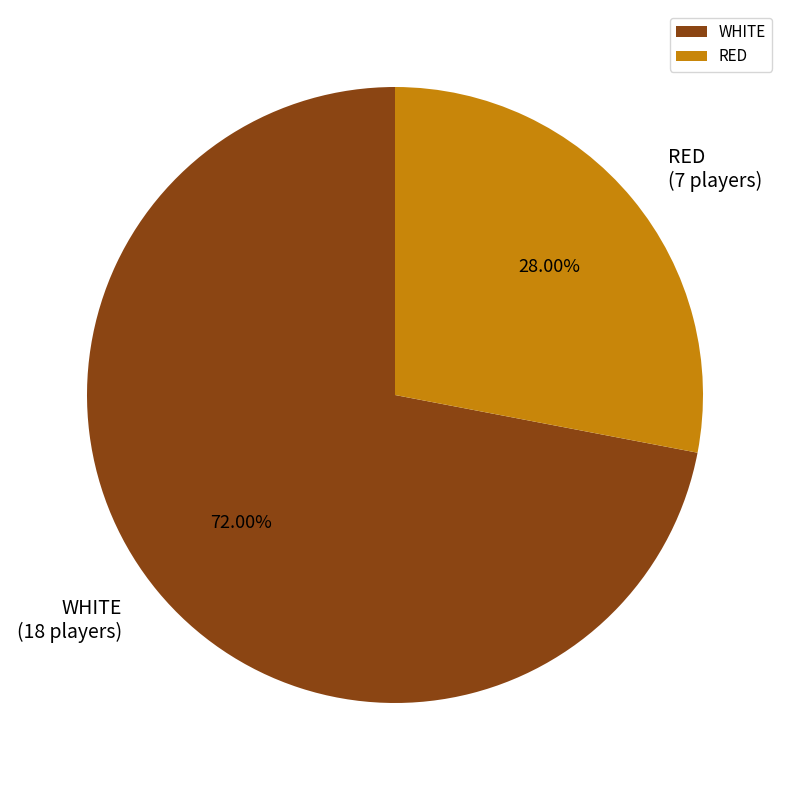

To the nearest percent, what is the average slice percentage?

50%